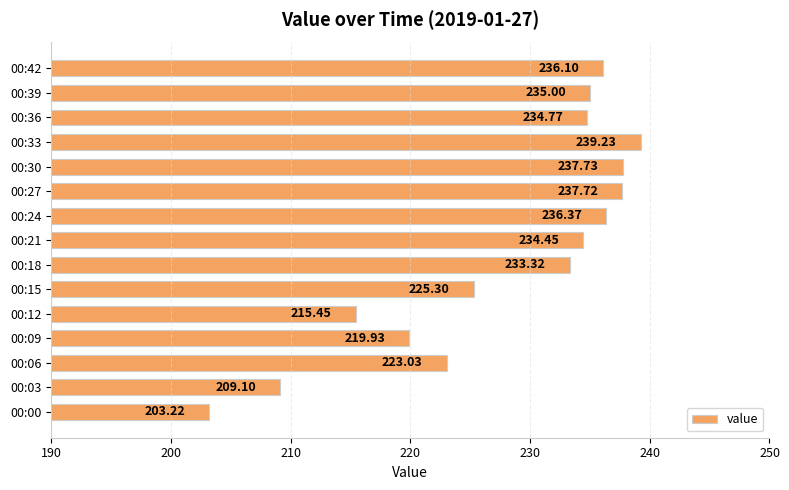

What is the sum of all values?

3420.7